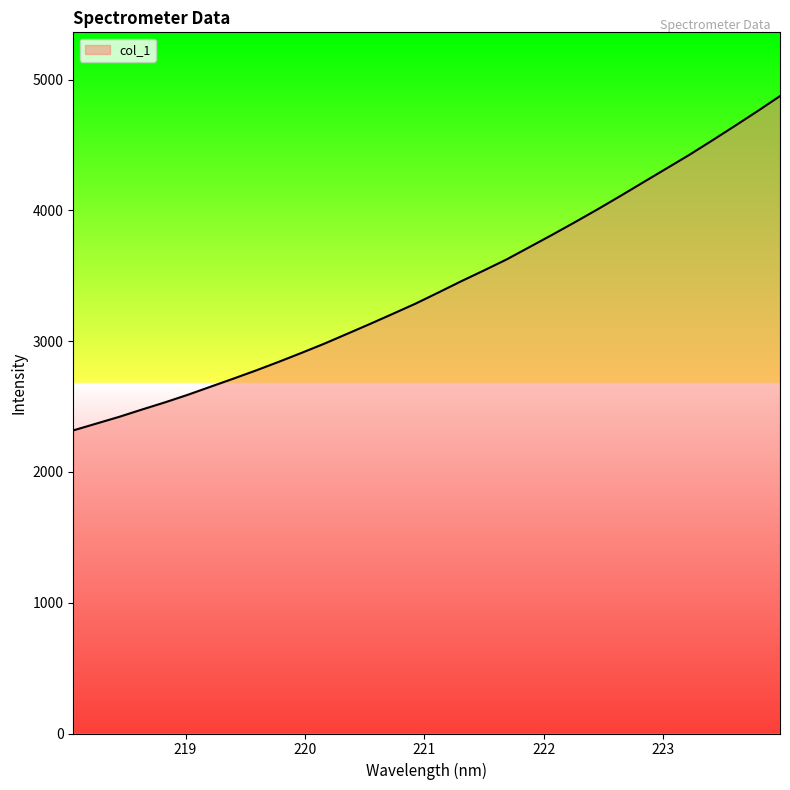

What is the sum of all values?

109575.4